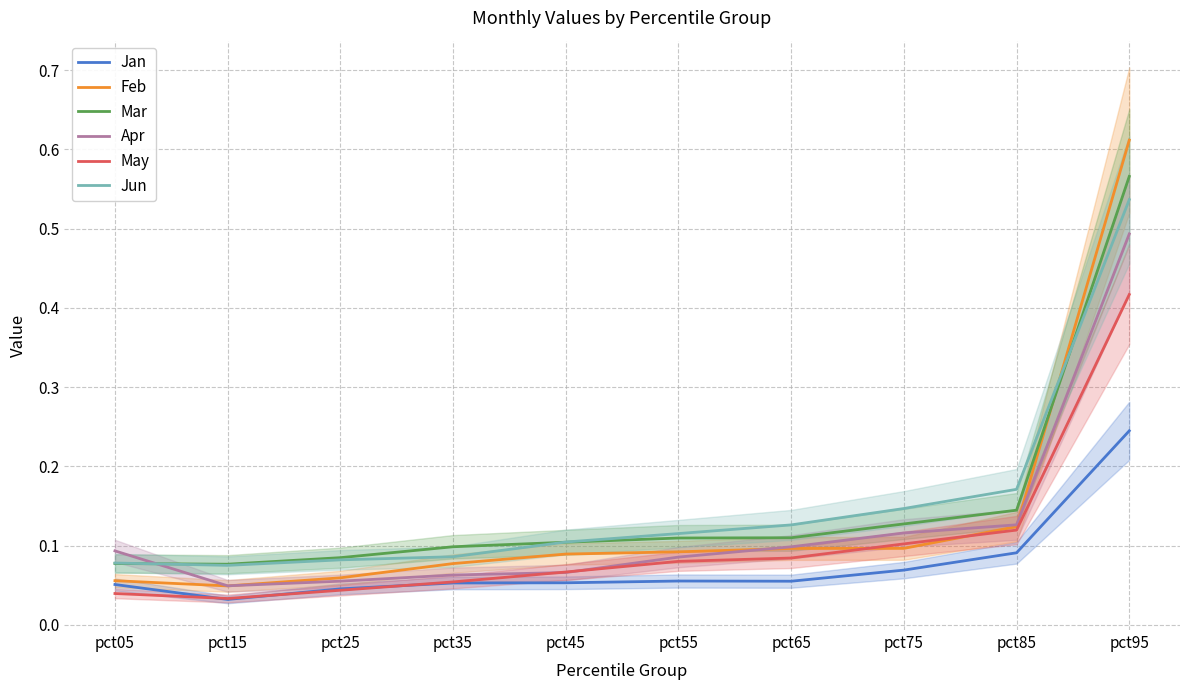

At which category does Jan reach its first local peak?

pct55